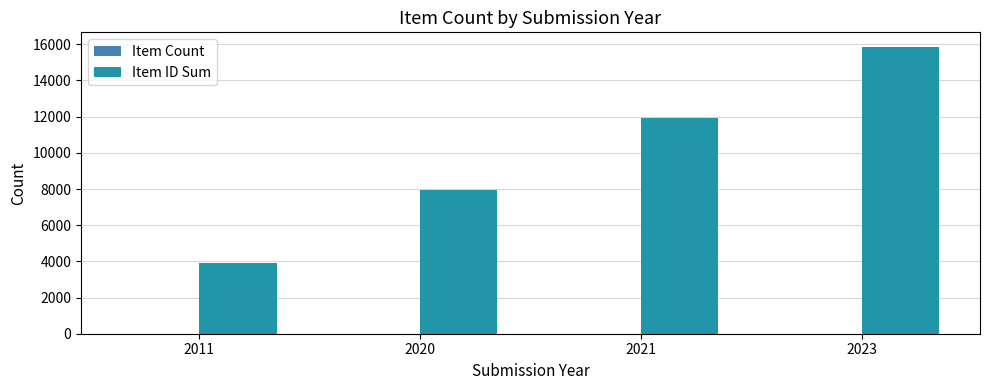

At which category is the sum across all series the highest?

2023